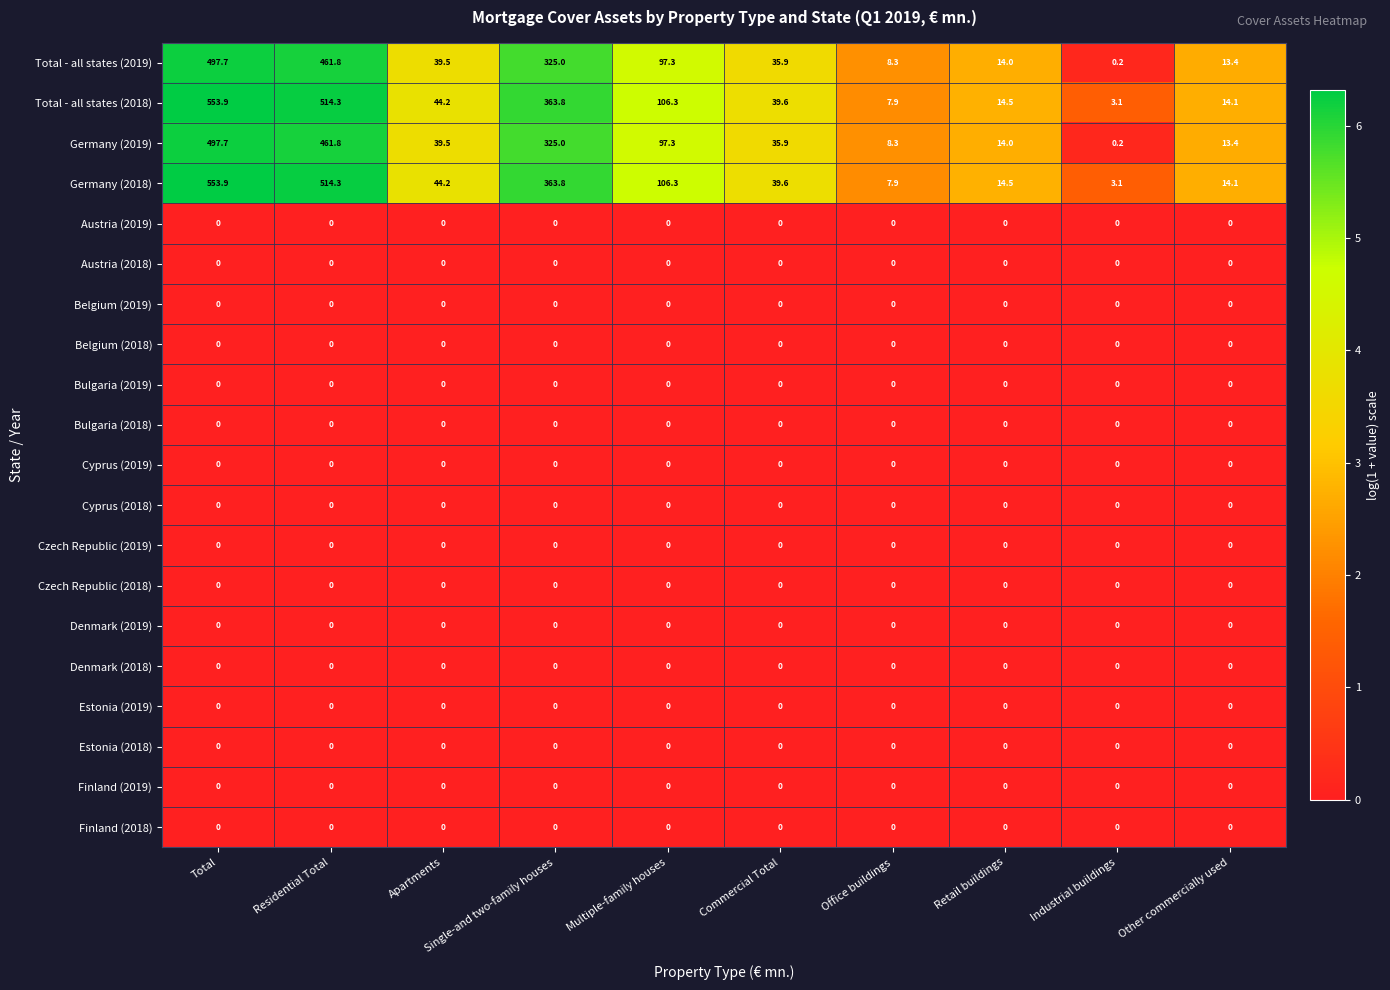

At which category is the sum across all series the highest?

Total